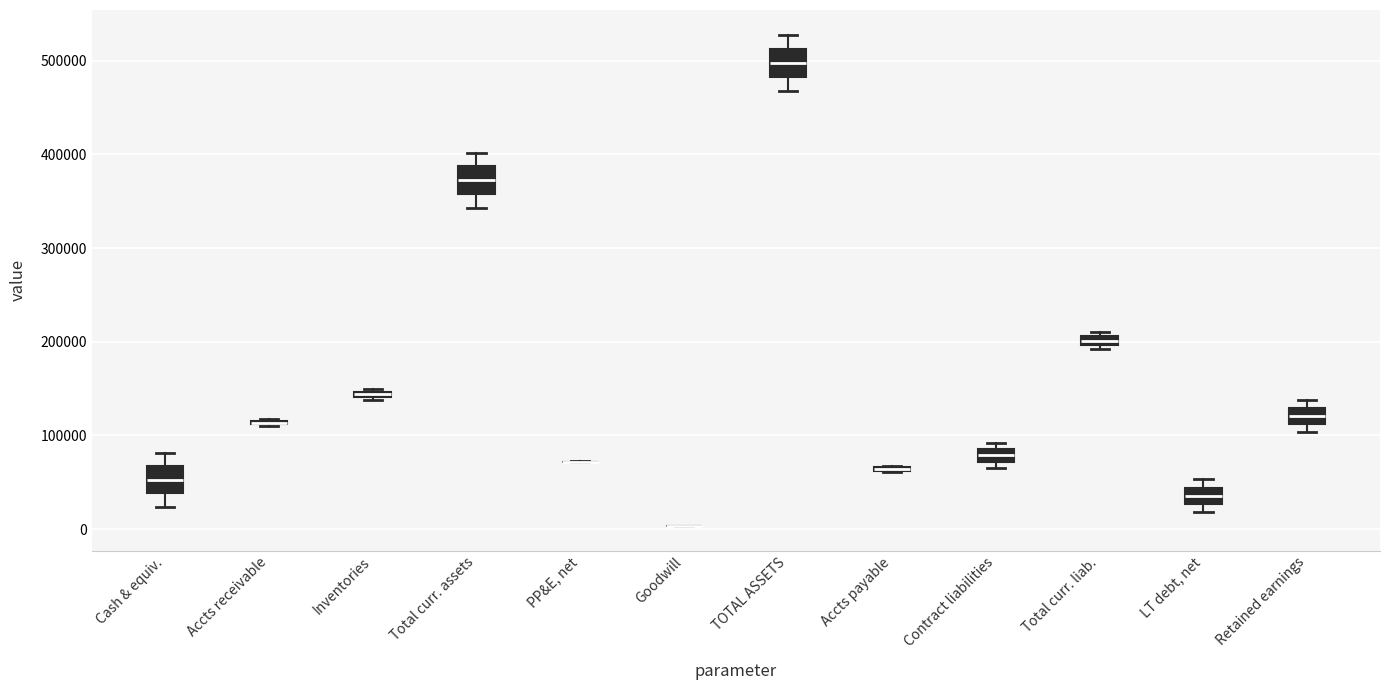

Where does the median line of the box for Contract liabilities sit on the y-axis? The values are not printed on the chart, so give them approximately, as read against the axis.

80000